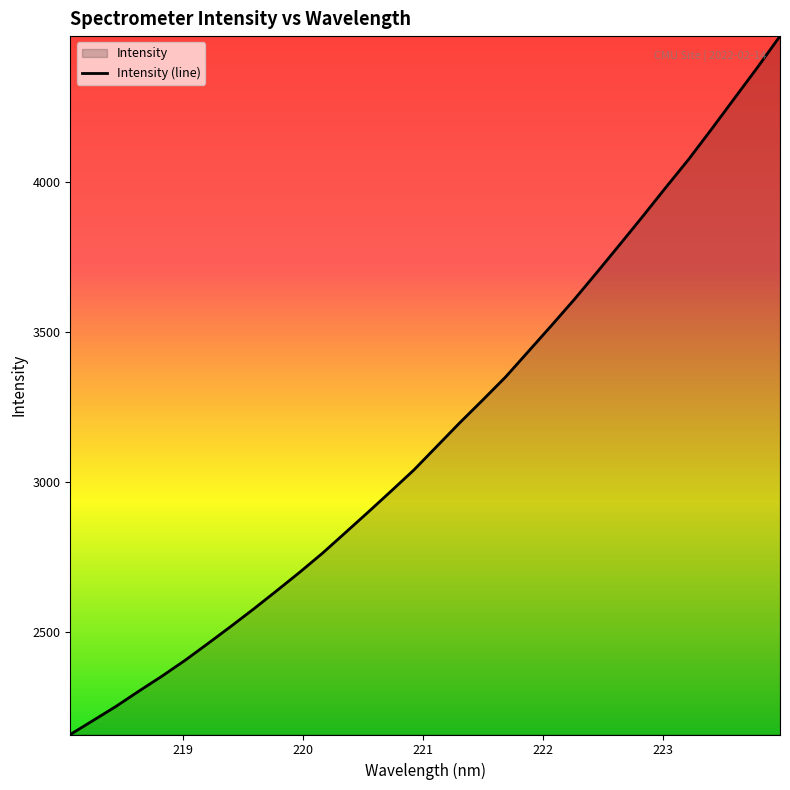

What is the difference between the maximum and minimum values?

2328.4